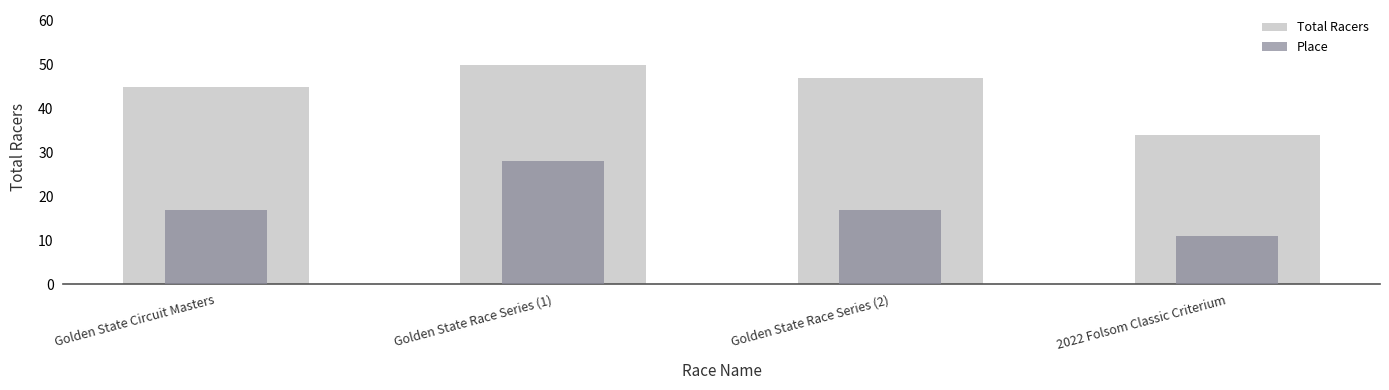

What are all the series names shown in the legend?

Total Racers, Place